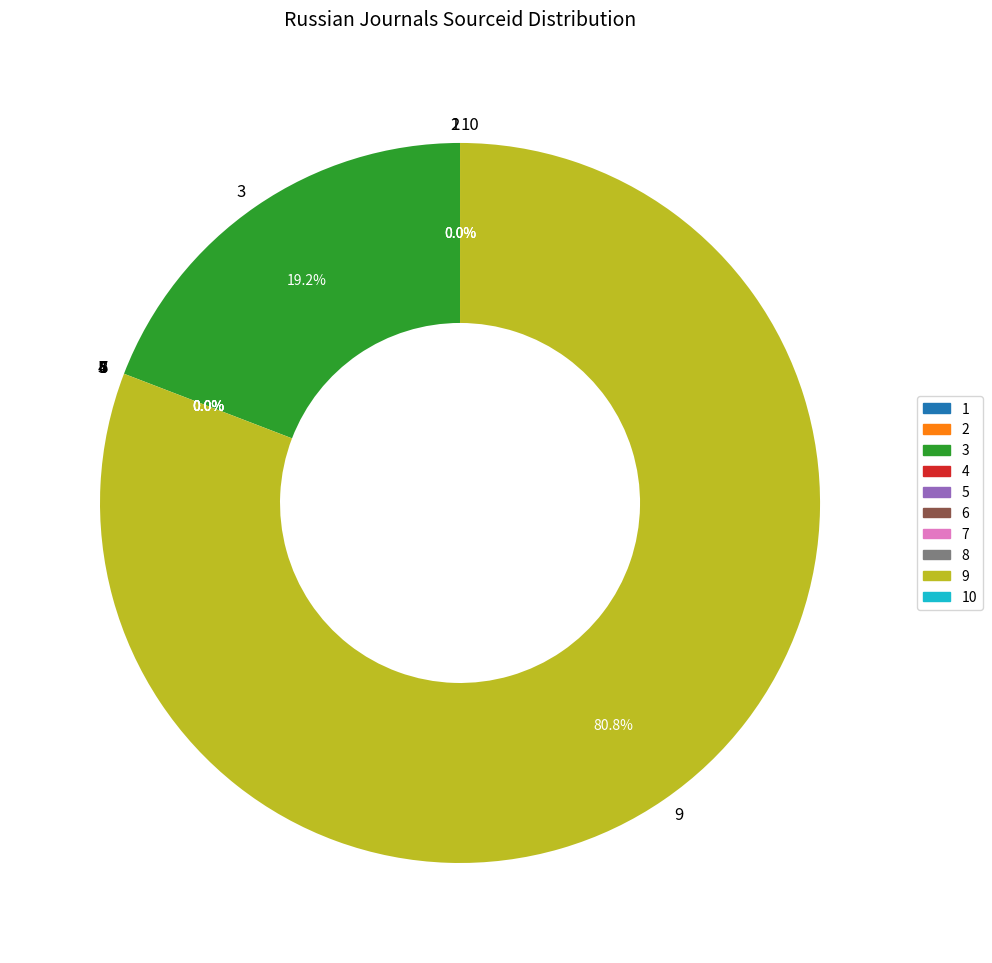

Which slice is the largest?

9